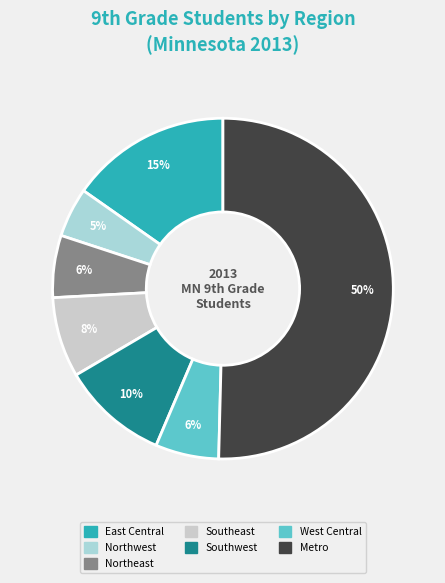

Which has a higher value, Northwest or West Central?

West Central